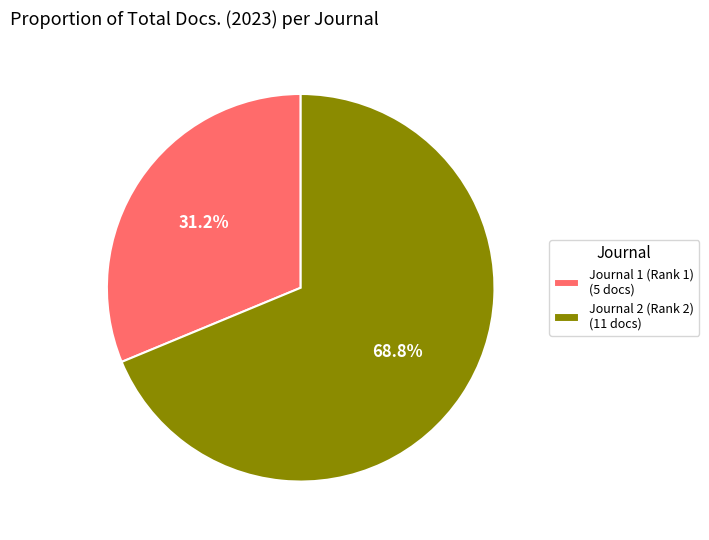

Approximately how many times larger is the value at Journal 2 (Rank 2) (11 docs) compared to Journal 1 (Rank 1) (5 docs)?

2.2